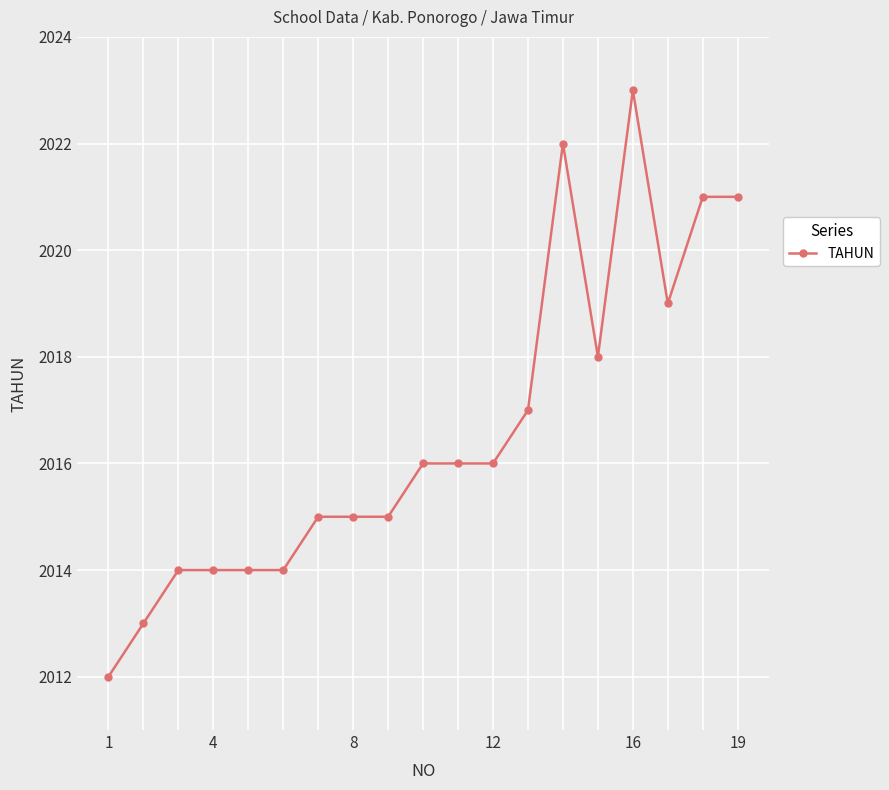

What is the sum of all values?

38315